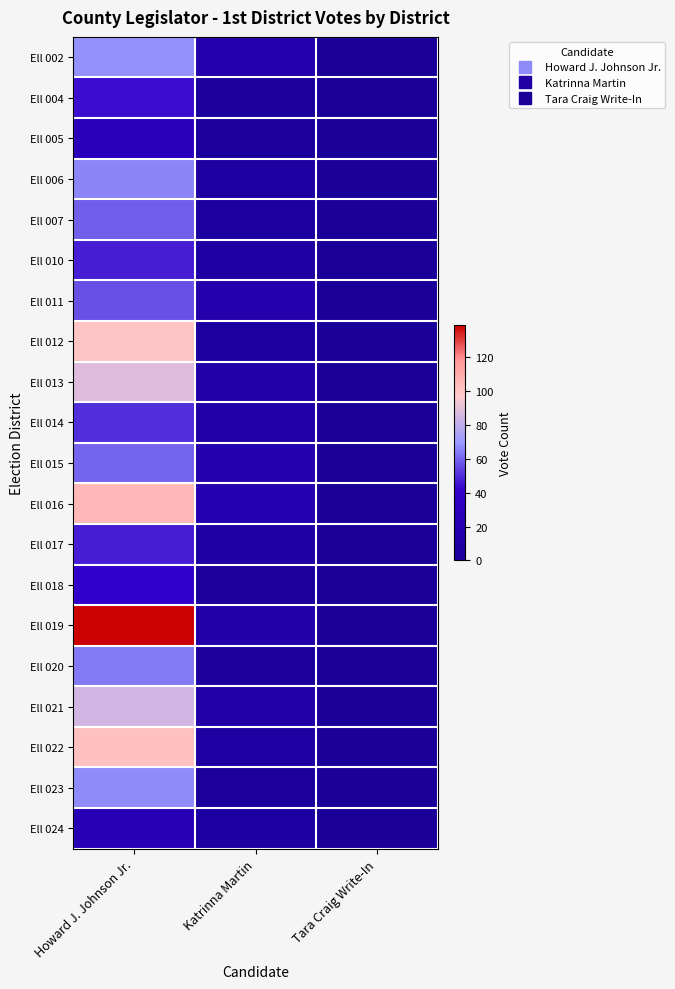

Reading left to right, list all the values displayed in this chart.

Ell 002: Howard J. Johnson Jr.=68	Katrinna Martin=16	Tara Craig Write-In=0
Ell 004: Howard J. Johnson Jr.=44	Katrinna Martin=3	Tara Craig Write-In=1
Ell 005: Howard J. Johnson Jr.=29	Katrinna Martin=4	Tara Craig Write-In=0
Ell 006: Howard J. Johnson Jr.=66	Katrinna Martin=8	Tara Craig Write-In=0
Ell 007: Howard J. Johnson Jr.=59	Katrinna Martin=5	Tara Craig Write-In=0
Ell 010: Howard J. Johnson Jr.=47	Katrinna Martin=9	Tara Craig Write-In=0
Ell 011: Howard J. Johnson Jr.=56	Katrinna Martin=17	Tara Craig Write-In=0
Ell 012: Howard J. Johnson Jr.=100	Katrinna Martin=5	Tara Craig Write-In=0
Ell 013: Howard J. Johnson Jr.=88	Katrinna Martin=12	Tara Craig Write-In=0
Ell 014: Howard J. Johnson Jr.=50	Katrinna Martin=11	Tara Craig Write-In=0
Ell 015: Howard J. Johnson Jr.=60	Katrinna Martin=19	Tara Craig Write-In=0
Ell 016: Howard J. Johnson Jr.=105	Katrinna Martin=20	Tara Craig Write-In=0
Ell 017: Howard J. Johnson Jr.=47	Katrinna Martin=10	Tara Craig Write-In=1
Ell 018: Howard J. Johnson Jr.=41	Katrinna Martin=3	Tara Craig Write-In=0
Ell 019: Howard J. Johnson Jr.=139	Katrinna Martin=14	Tara Craig Write-In=0
Ell 020: Howard J. Johnson Jr.=64	Katrinna Martin=4	Tara Craig Write-In=0
Ell 021: Howard J. Johnson Jr.=85	Katrinna Martin=12	Tara Craig Write-In=0
Ell 022: Howard J. Johnson Jr.=102	Katrinna Martin=9	Tara Craig Write-In=0
Ell 023: Howard J. Johnson Jr.=67	Katrinna Martin=3	Tara Craig Write-In=0
Ell 024: Howard J. Johnson Jr.=23	Katrinna Martin=7	Tara Craig Write-In=0